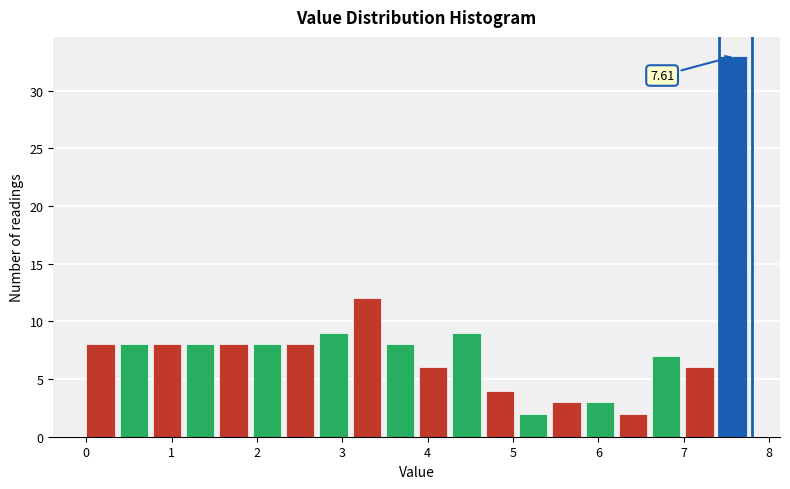

Read against the x-axis, roughly where is the centre of the tallest bar?

7.6